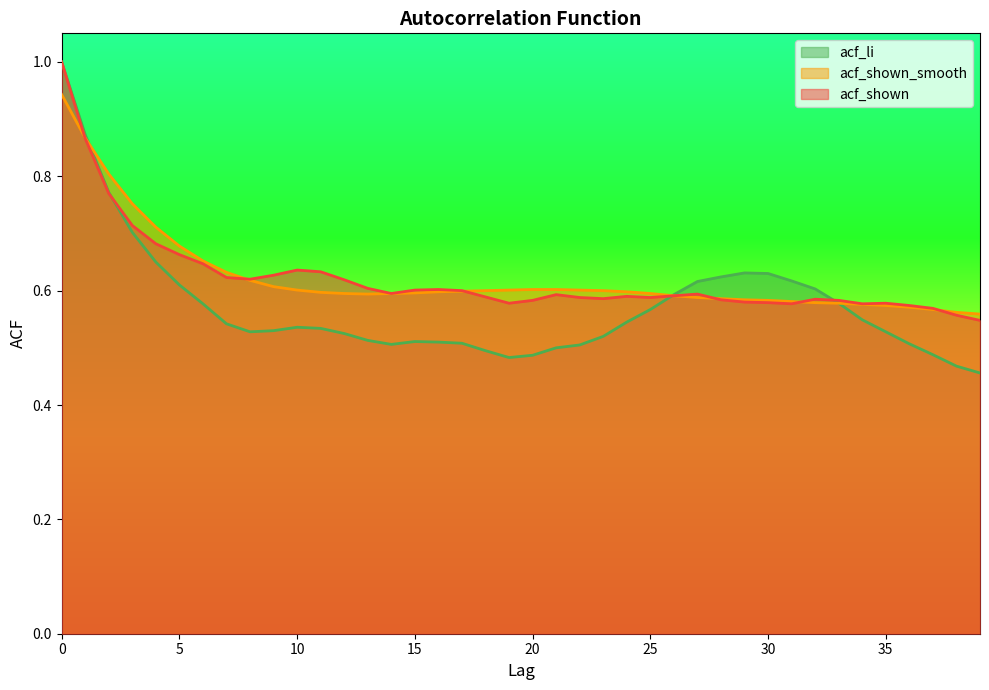

What is the maximum value shown in the chart?

1.0